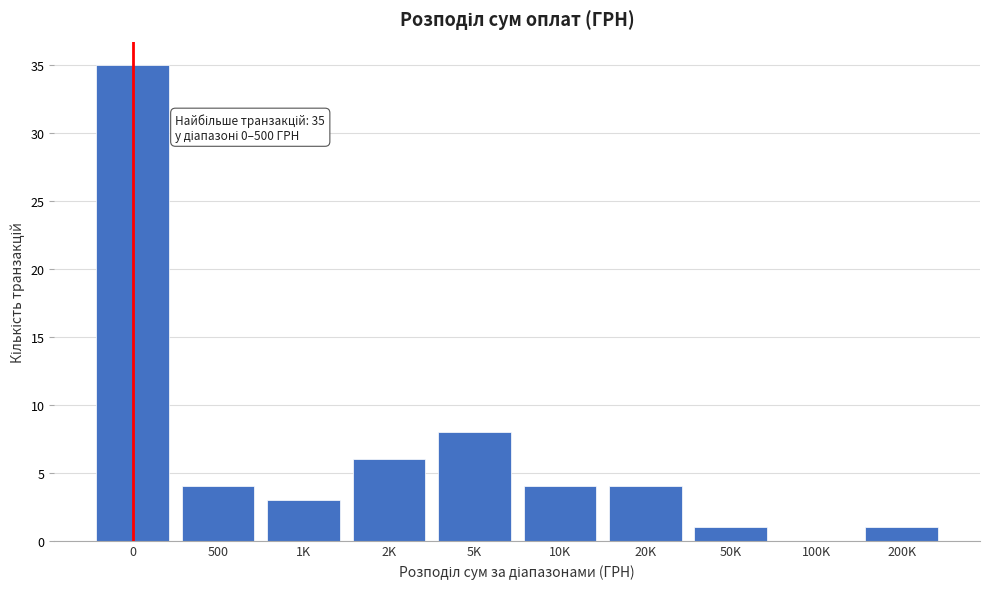

Reading left to right, extract all data points from this chart.

0=35	500=4	1K=3	2K=6	5K=8	10K=4	20K=4	50K=1	100K=0	200K=1